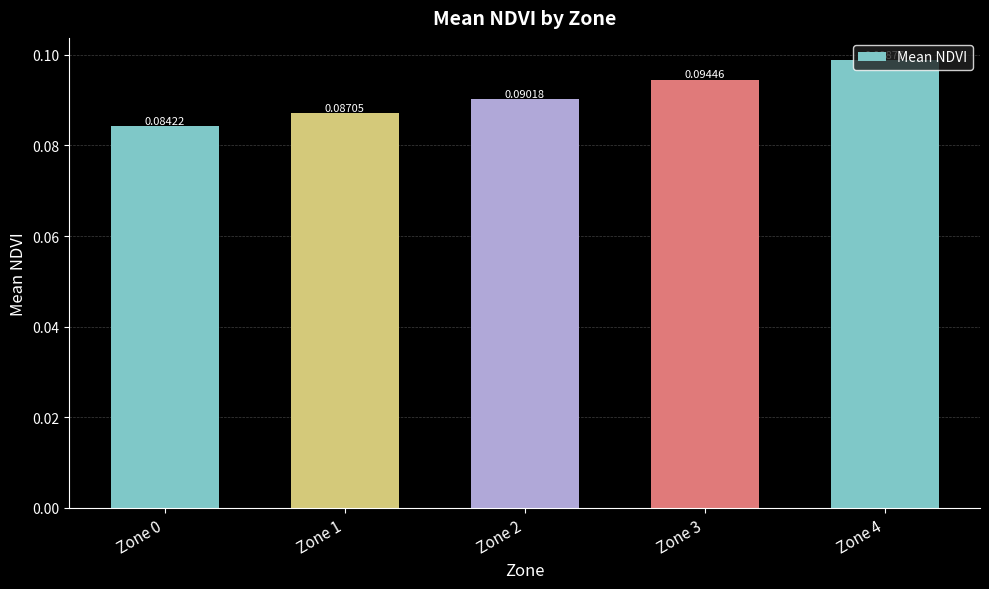

Between Zone 1 and Zone 4, which is larger?

Zone 4